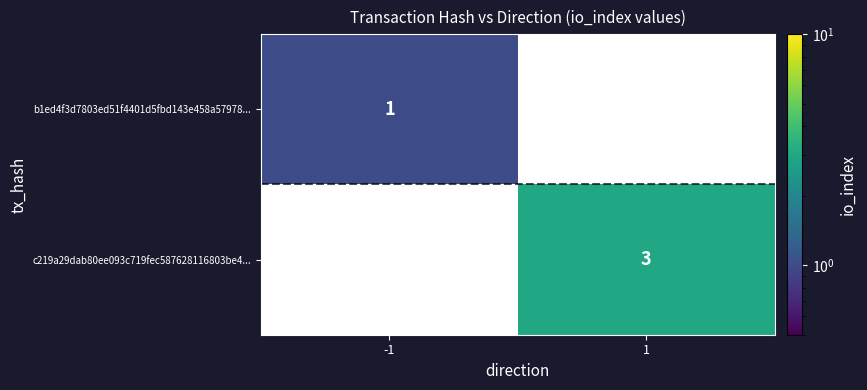

The value of b1ed4f3d7803ed51f4401d5fbd143e458a57978... at -1 is 1. True or false?

True